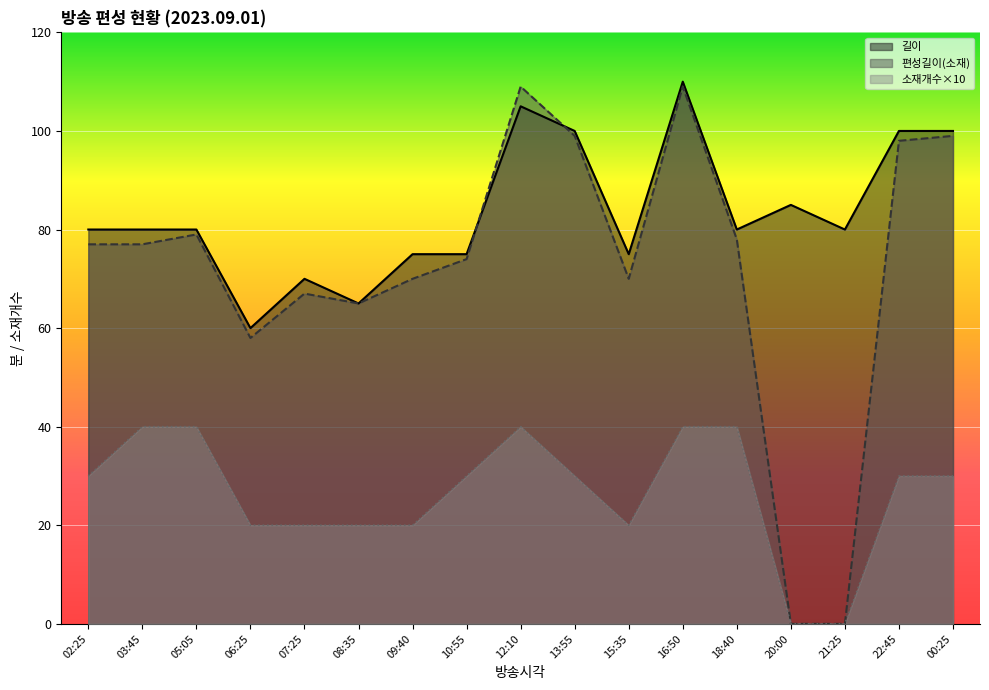

What is the difference between the 소재개수 values at 18:40 and 08:35?

20